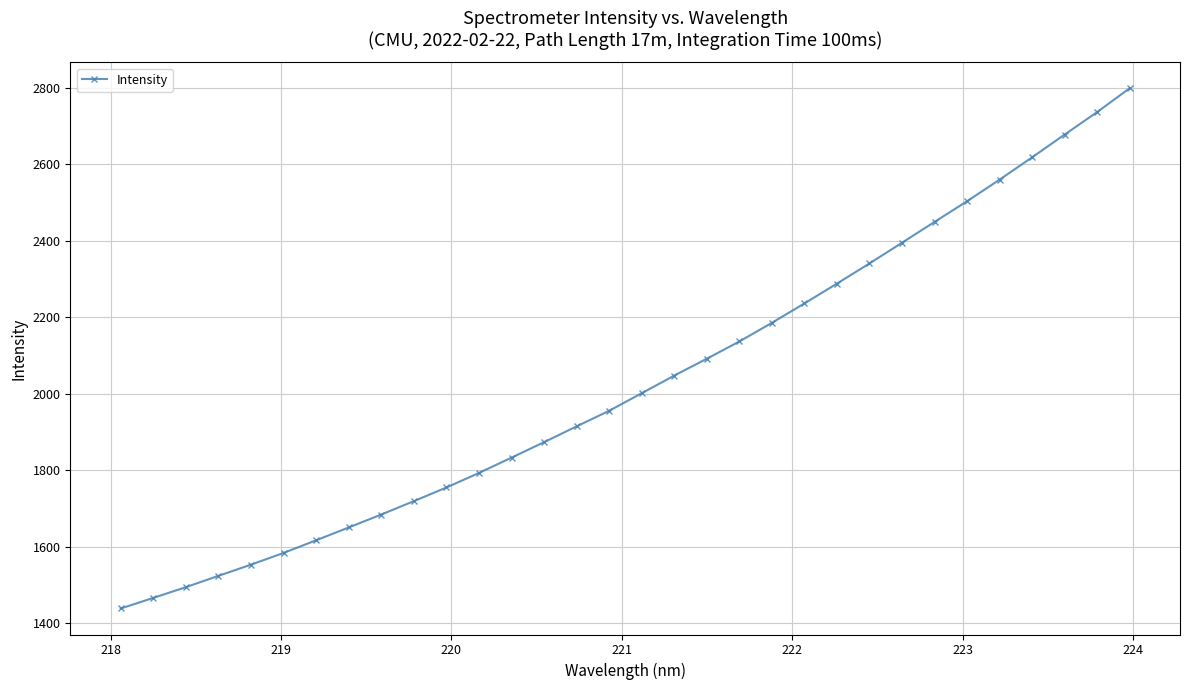

What is the difference between the second highest and second lowest values?

1270.7